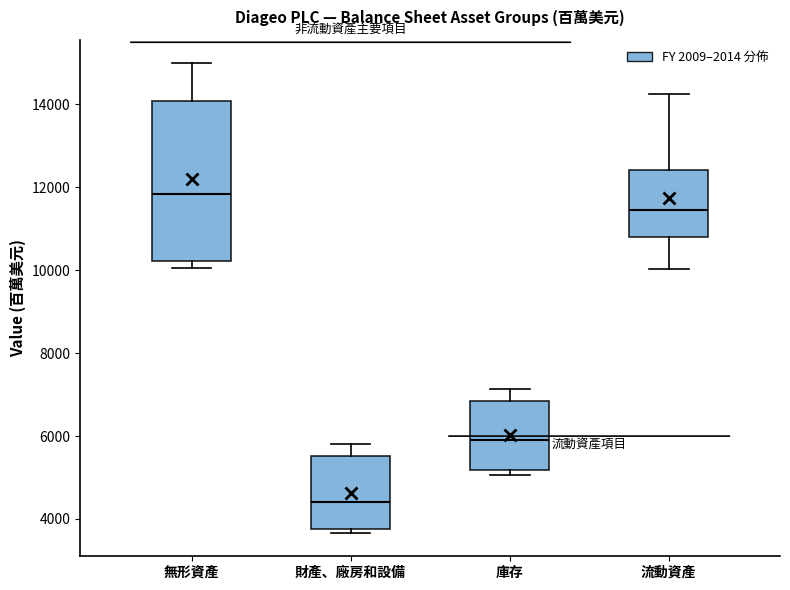

Comparing the boxes themselves (not the whiskers), which one is the tallest?

無形資產